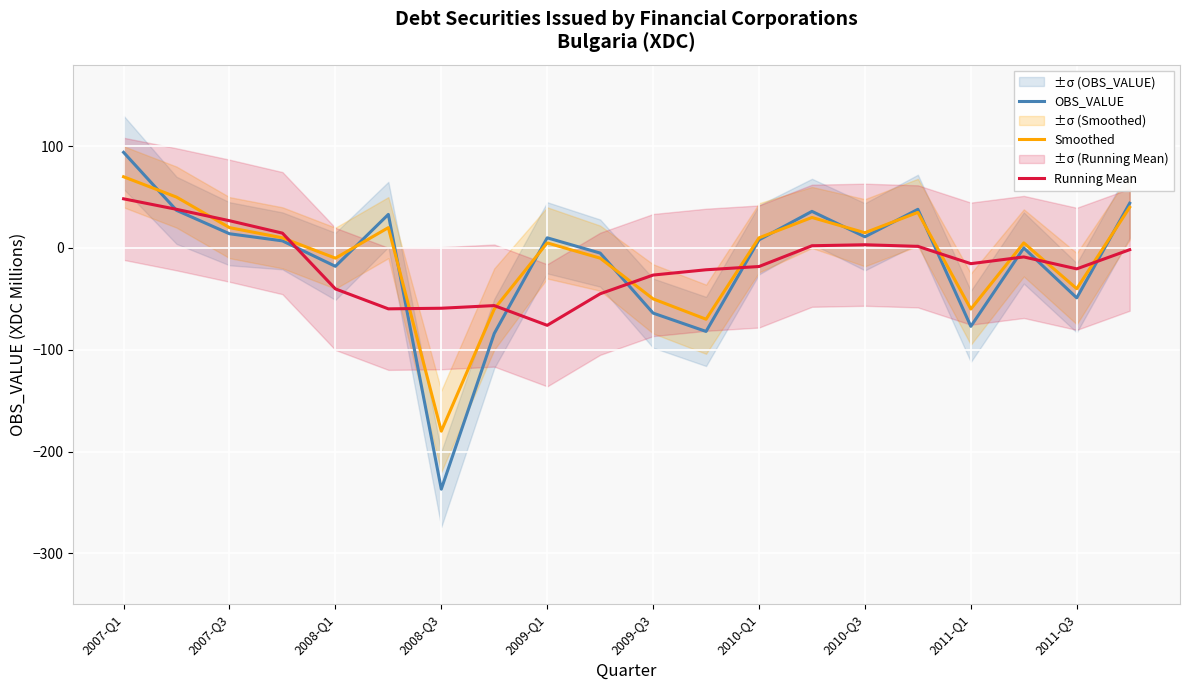

At which label does OBS_VALUE reach its minimum?

2008-Q3